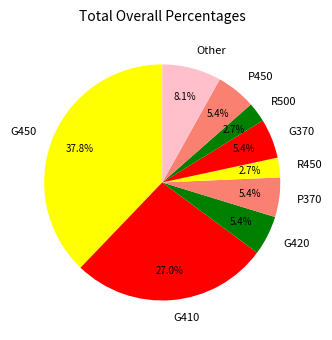

What is the largest slice in the pie chart?

G450